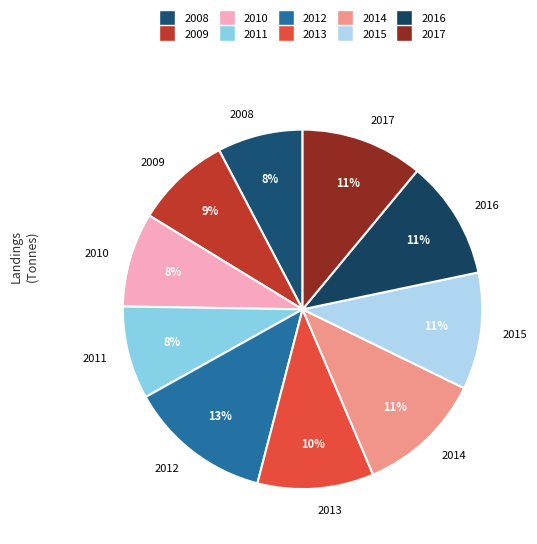

Does 2008 account for over 50% of the chart?

No